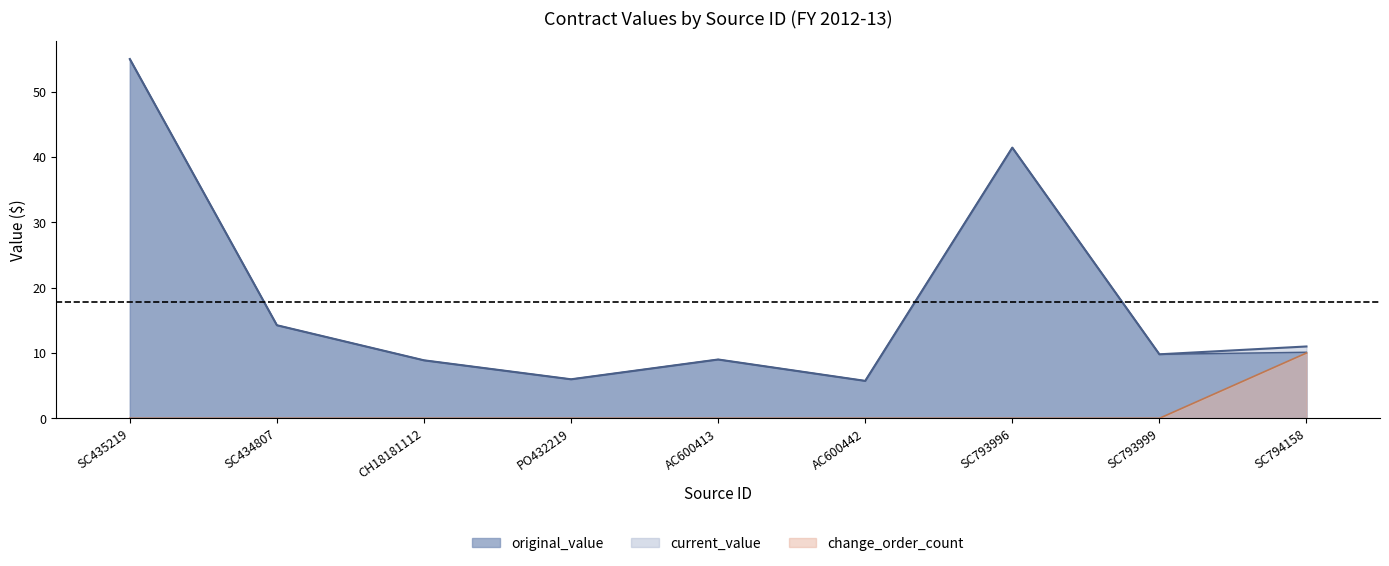

Reading left to right, what are all the values shown in this chart?

original_value: 55.0	14.2	8.9	6.0	9.0	5.7	41.4	9.8	11.0
current_value: 55.0	14.2	8.9	6.0	9.0	5.7	41.4	9.8	10.1
change_order_count: 0.0	0.0	0.0	0.0	0.0	0.0	0.0	0.0	10.0